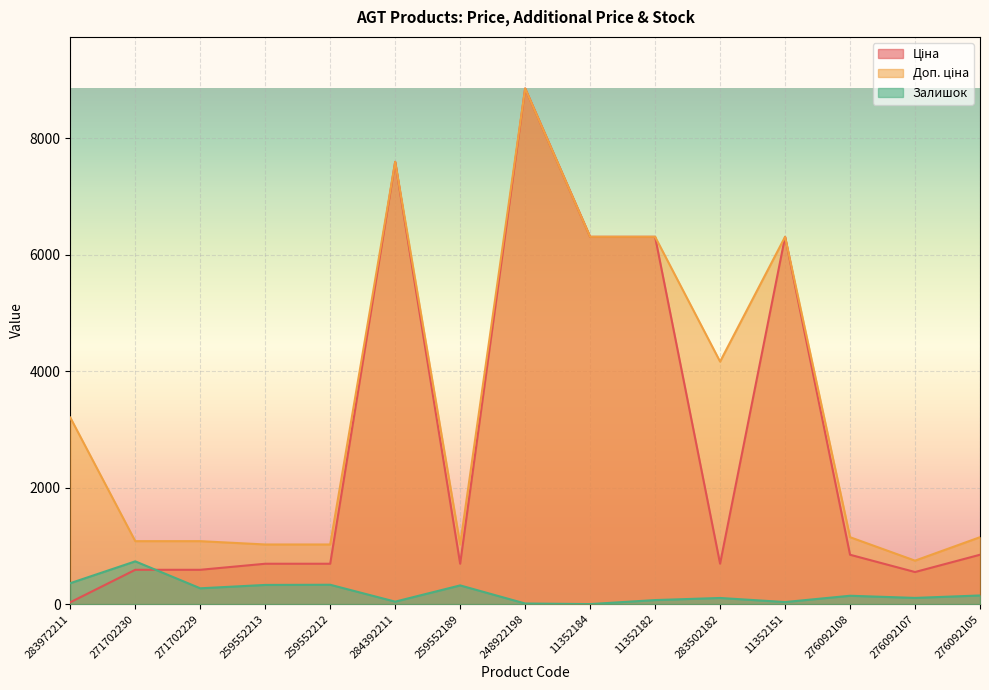

Is it true that Ціна equals 32.0 at 283972211?

True